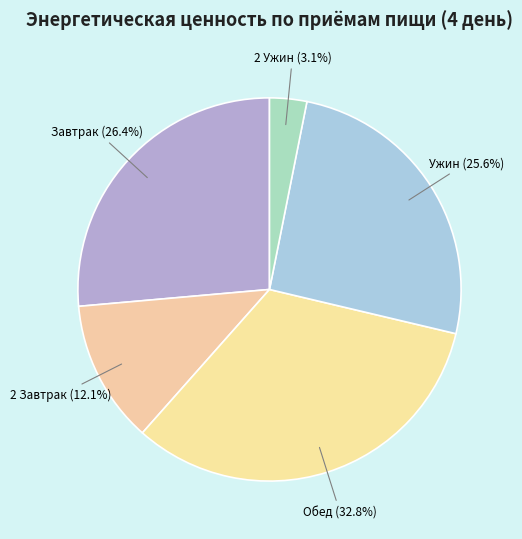

What percentage is NOT represented by Ужин?

74.4%